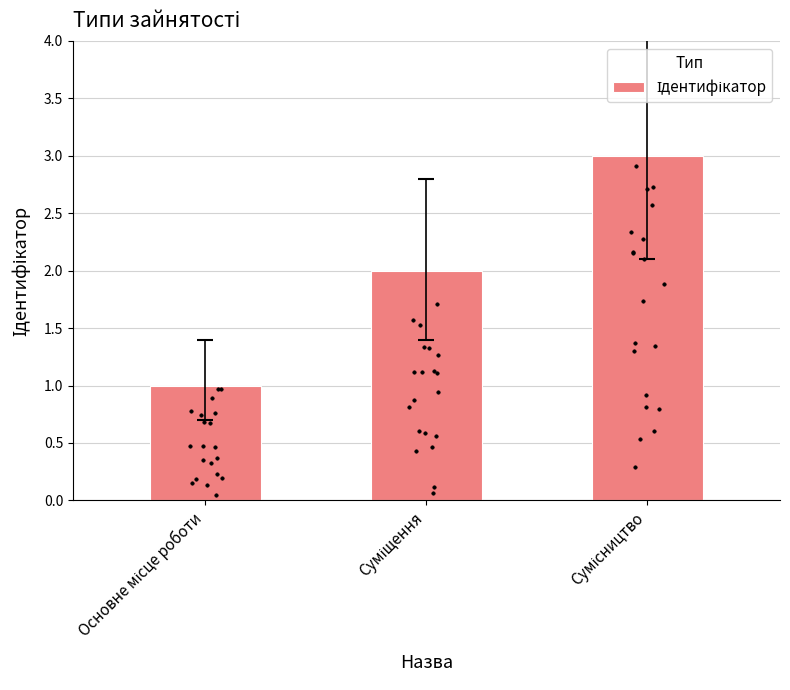

Approximately how many times larger is the value at Суміщення compared to Основне місце роботи?

2.0